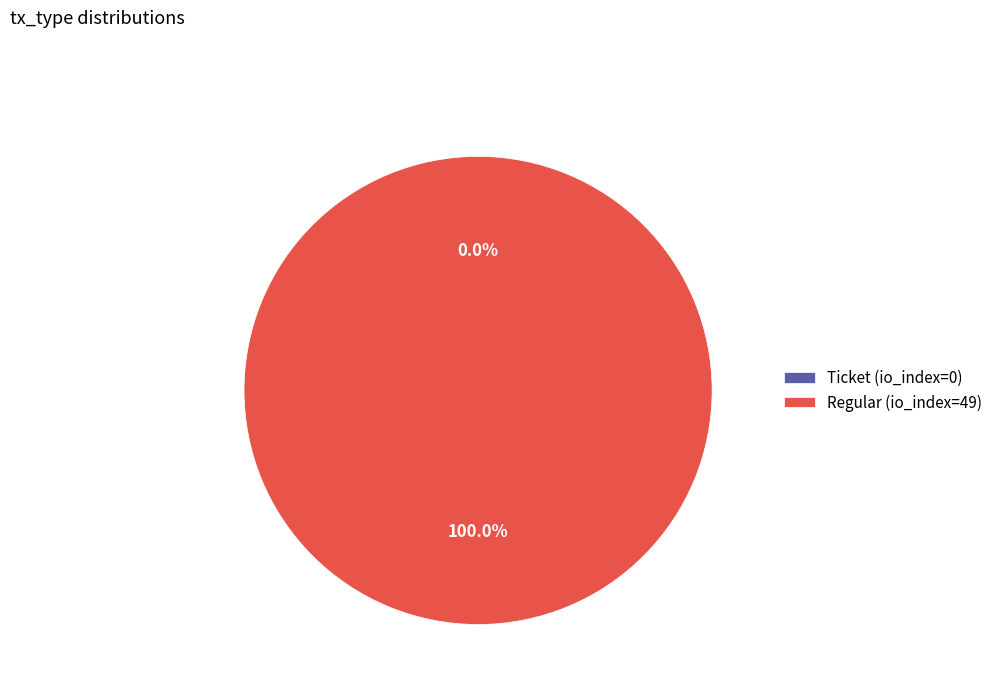

Count the number of slices in the pie.

2